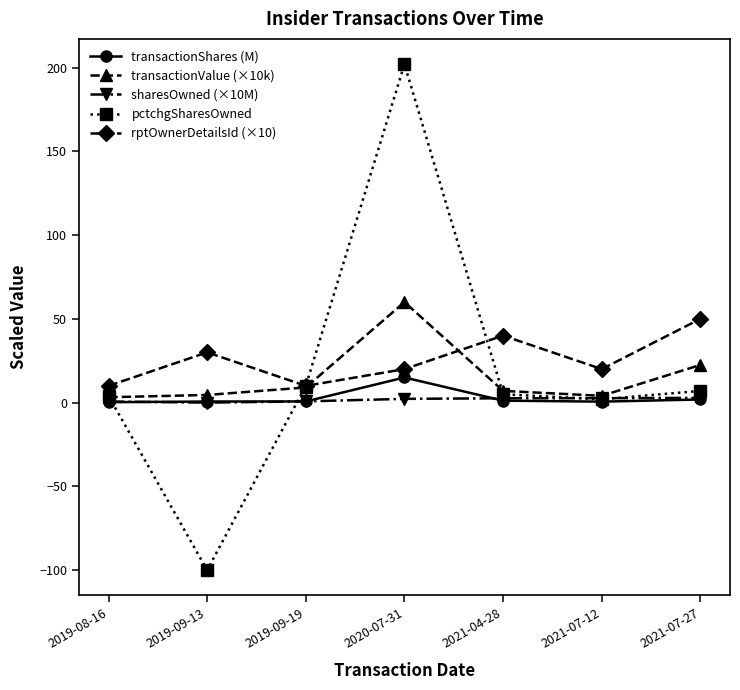

True or false: rptOwnerDetailsId (×10) and sharesOwned (×10M) cross at least once.

False